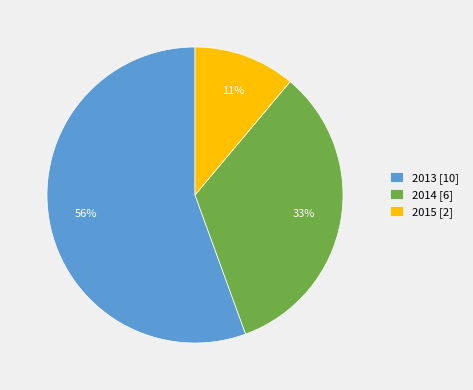

Which category has the biggest portion of the pie?

2013